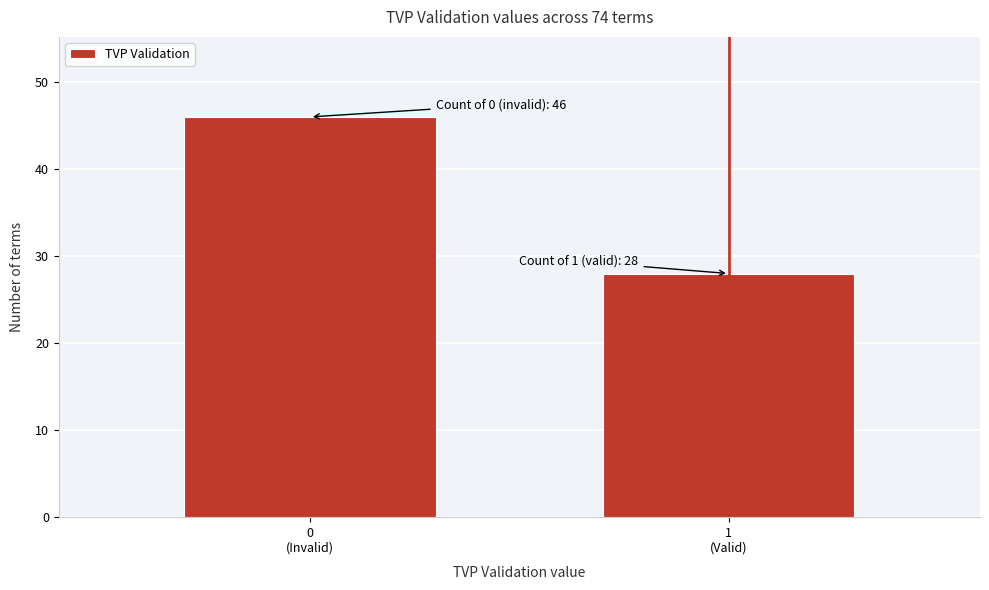

Reading right to left, extract all data points from this chart.

28	46